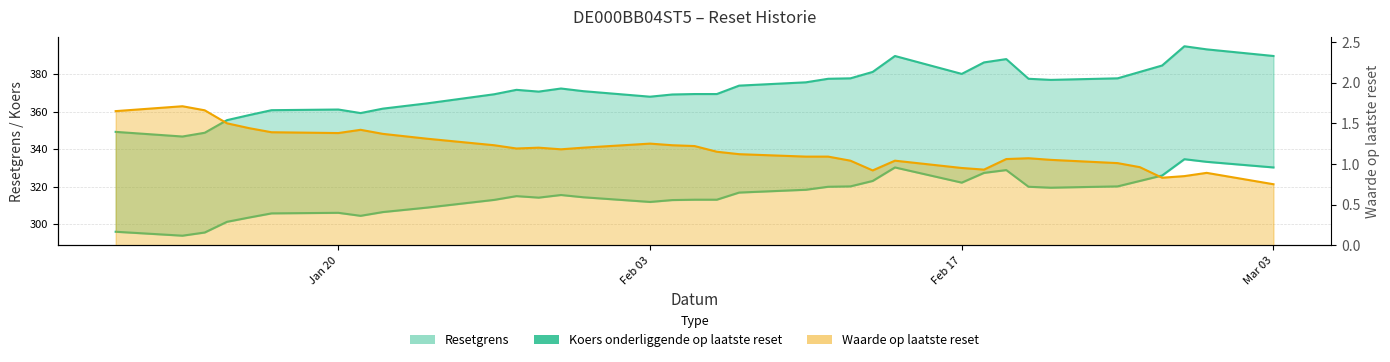

What is the value of the 10th point from the left?

308.9